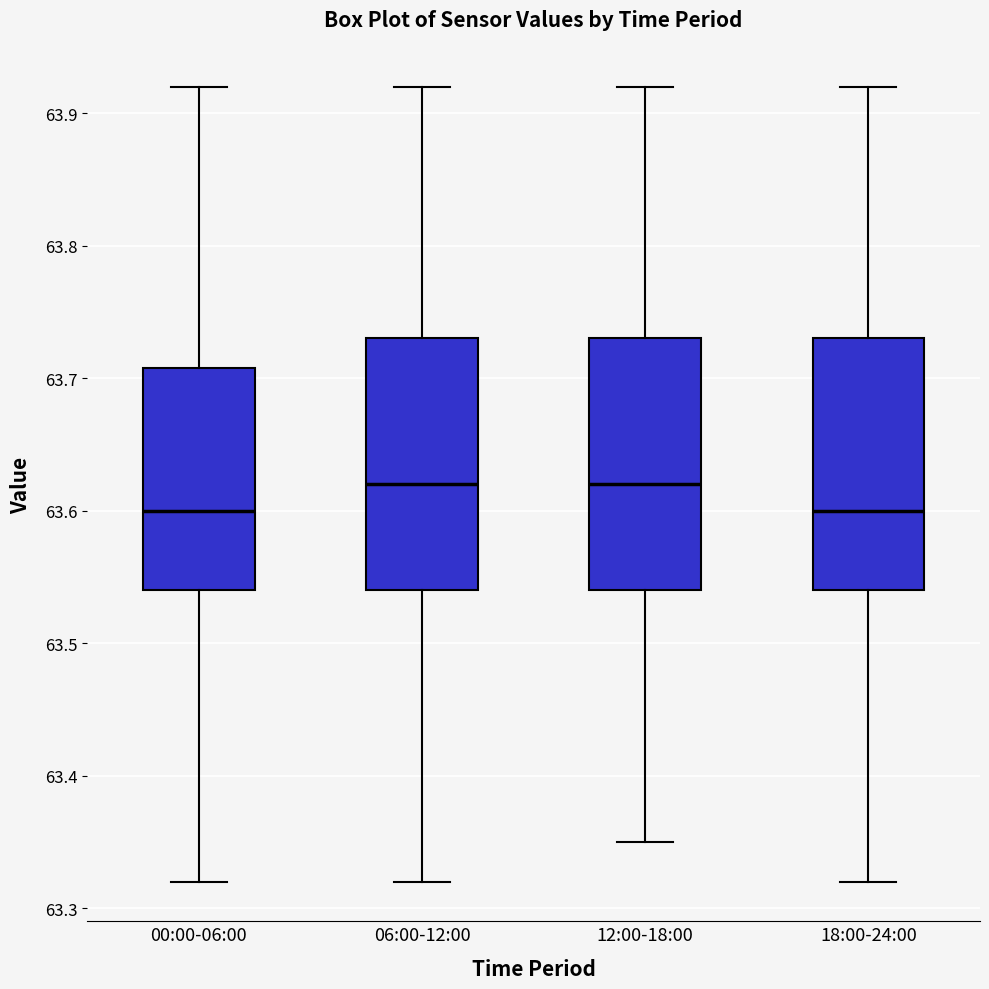

Reading left to right, read every box against the y-axis: the position of its median line, the range the box covers, and the ends of its whiskers. The values are not printed on the chart, so give them approximately, as read against the axis.

00:00-06:00: median 63.60, box 63.54 to 63.71, whiskers 63.32 to 63.92
06:00-12:00: median 63.62, box 63.54 to 63.73, whiskers 63.32 to 63.92
12:00-18:00: median 63.62, box 63.54 to 63.73, whiskers 63.35 to 63.92
18:00-24:00: median 63.60, box 63.54 to 63.73, whiskers 63.32 to 63.92